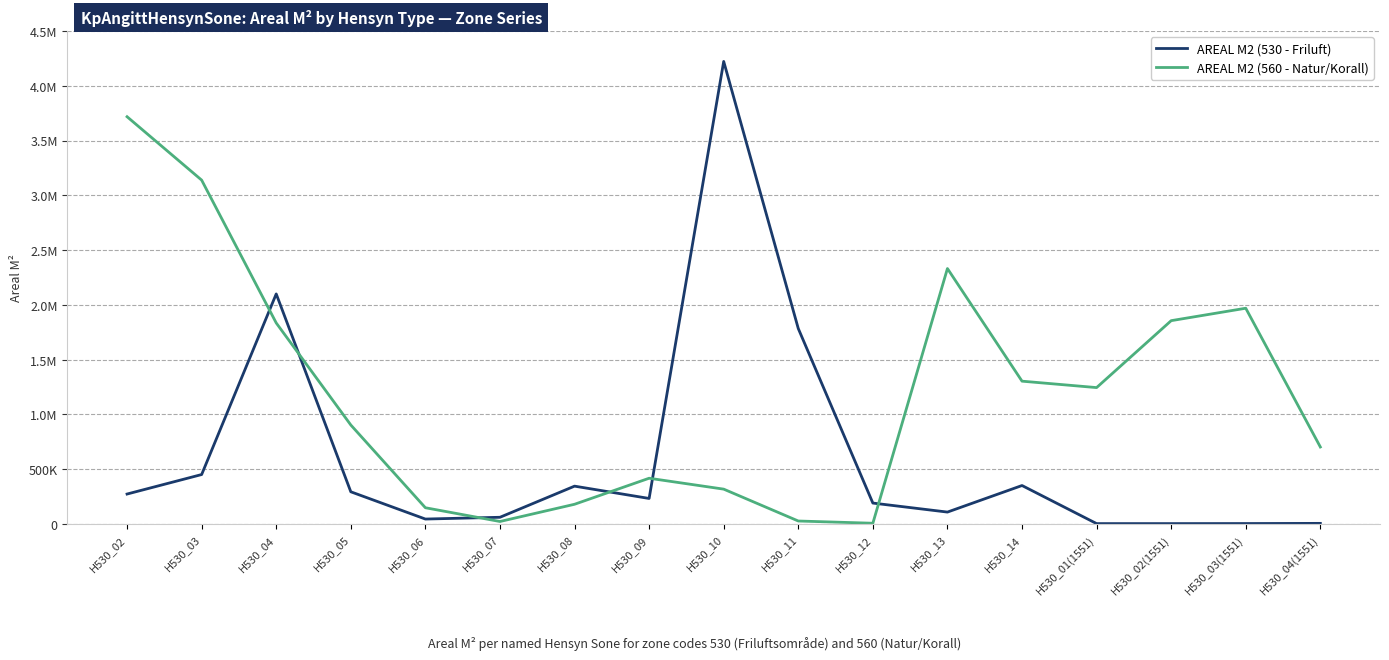

What is the highest value of the AREAL M2 (560 - Natur/Korall) series?

3717605.1